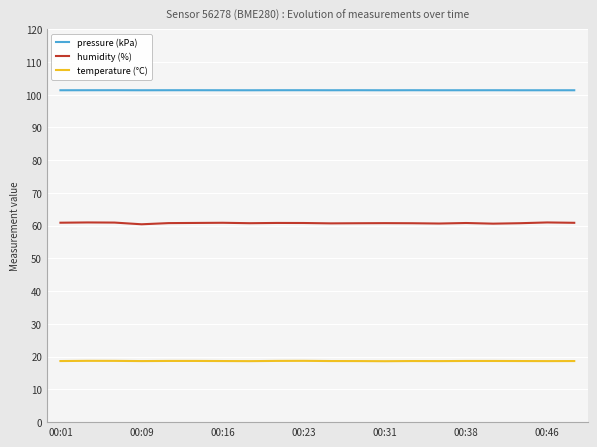

Which series has the widest spread of values?

humidity (%)